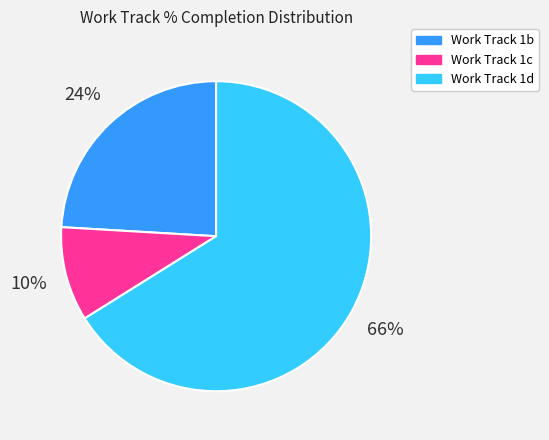

Is the sum of Work Track 1d and Work Track 1b greater than half?

Yes